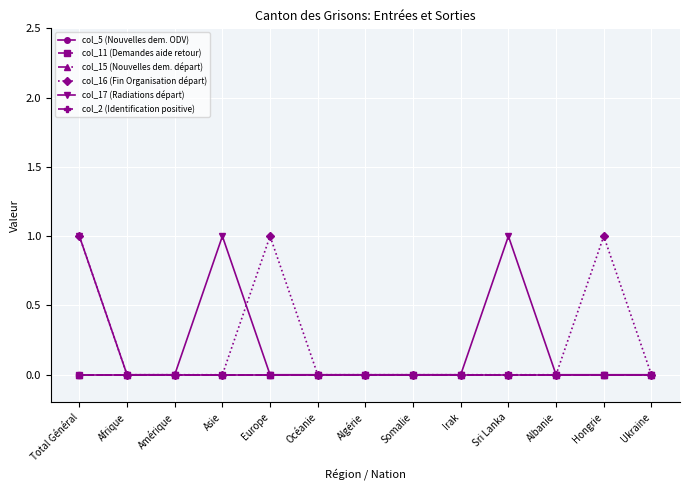

Rank the categories by col_16 (Fin Organisation départ) value from lowest to highest.

Afrique, Amérique, Asie, Océanie, Algérie, Somalie, Irak, Sri Lanka, Albanie, Ukraine, Total Général, Europe, Hongrie